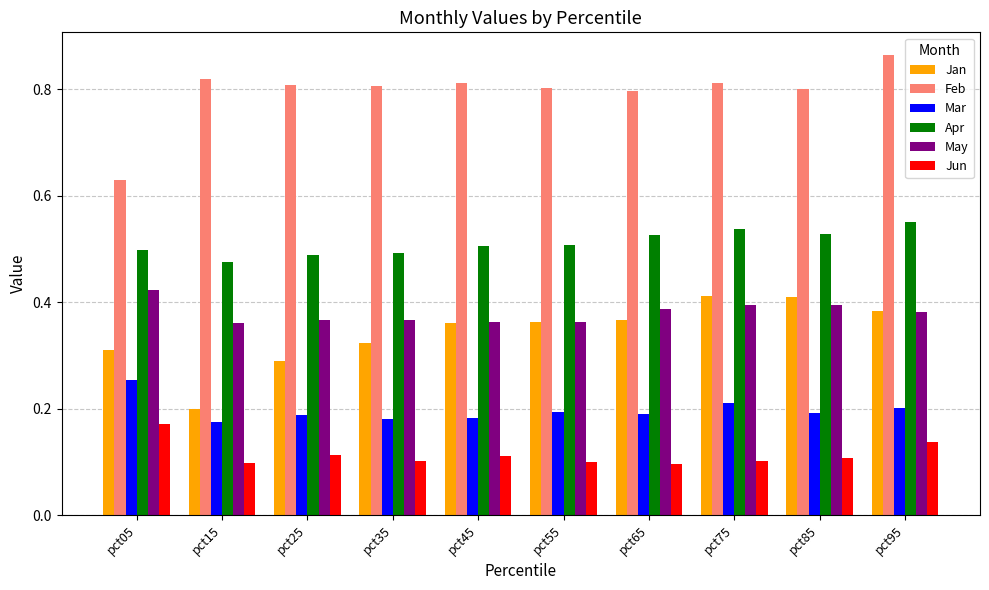

Is it true that Jun equals 0.1 at pct45?

True